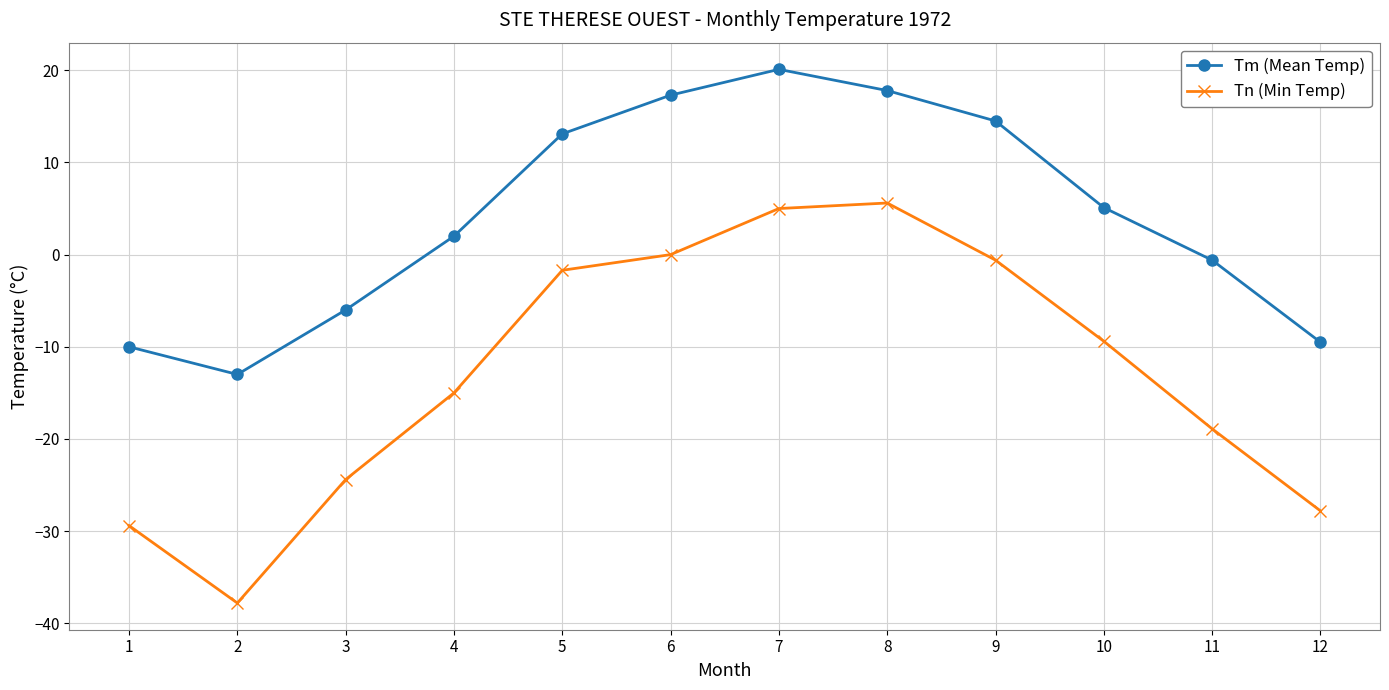

True or false: Tn (Min Temp) and Tm (Mean Temp) cross at least once.

False